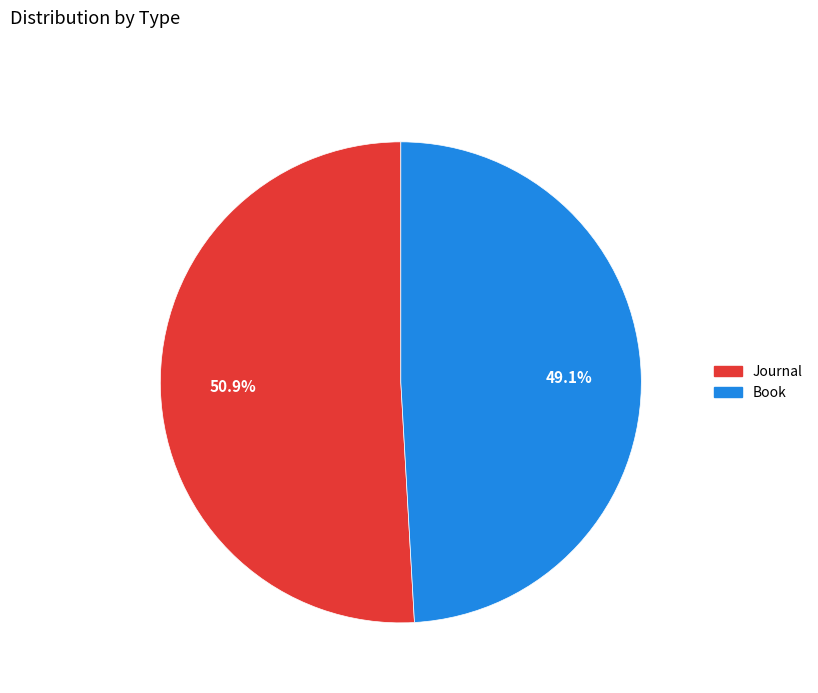

Which slice is the smallest?

Book